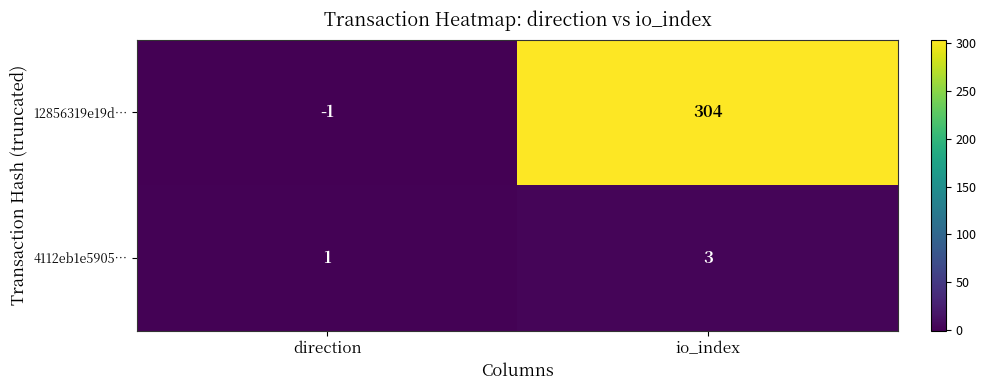

Count the number of data series in this chart.

2